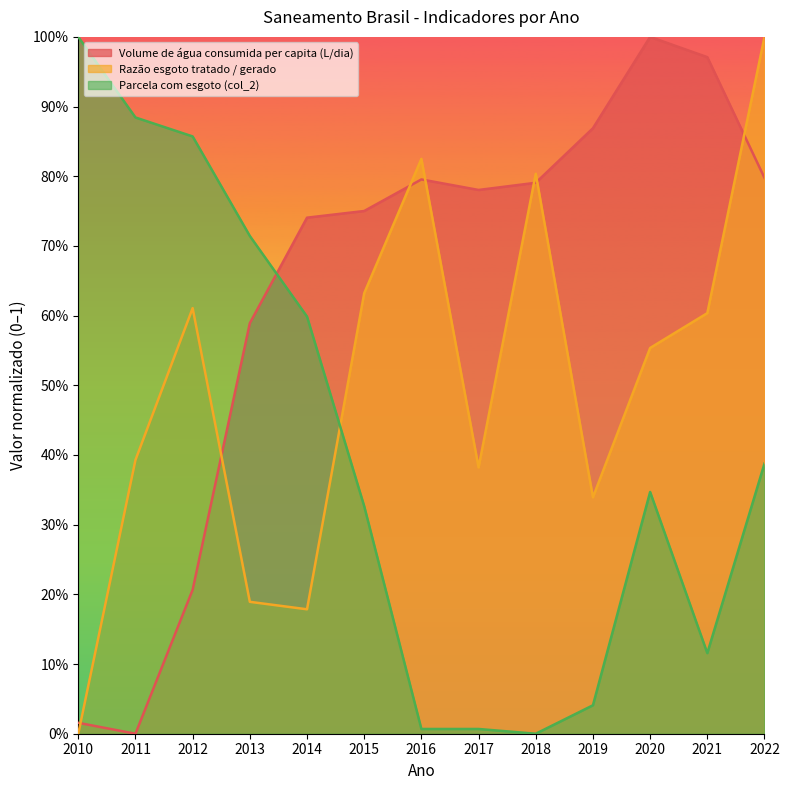

Which category has the lowest value in the Volume de água consumida per capita (L/dia) series?

2011